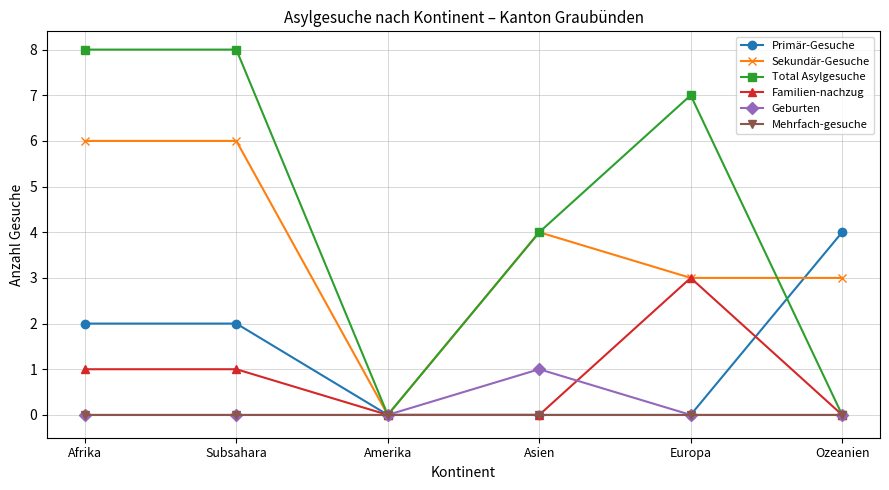

Which series has the largest range (max minus min)?

Total Asylgesuche